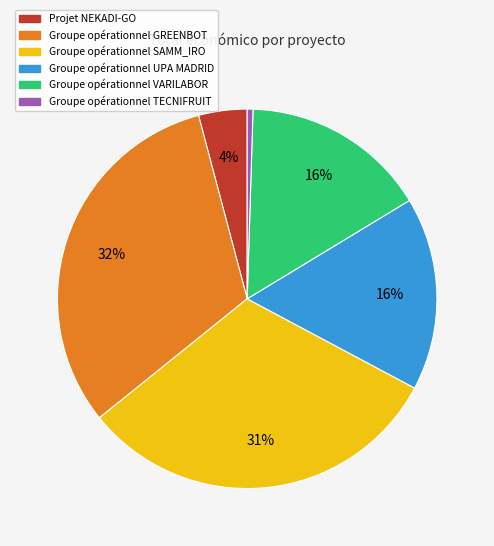

Which slice is the smallest?

Groupe opérationnel TECNIFRUIT